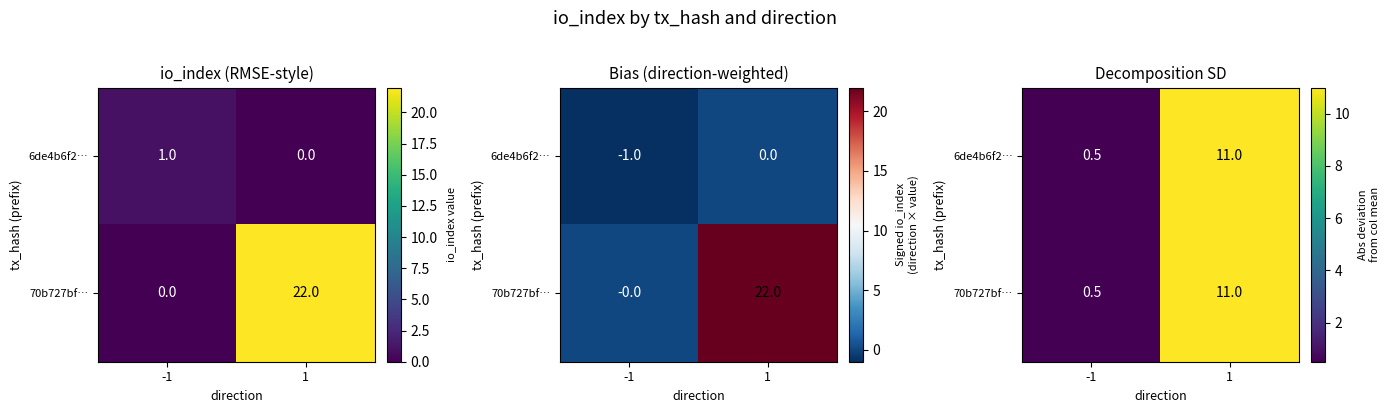

What is the difference between the maximum and minimum values in the 70b727bf… series?

10.5